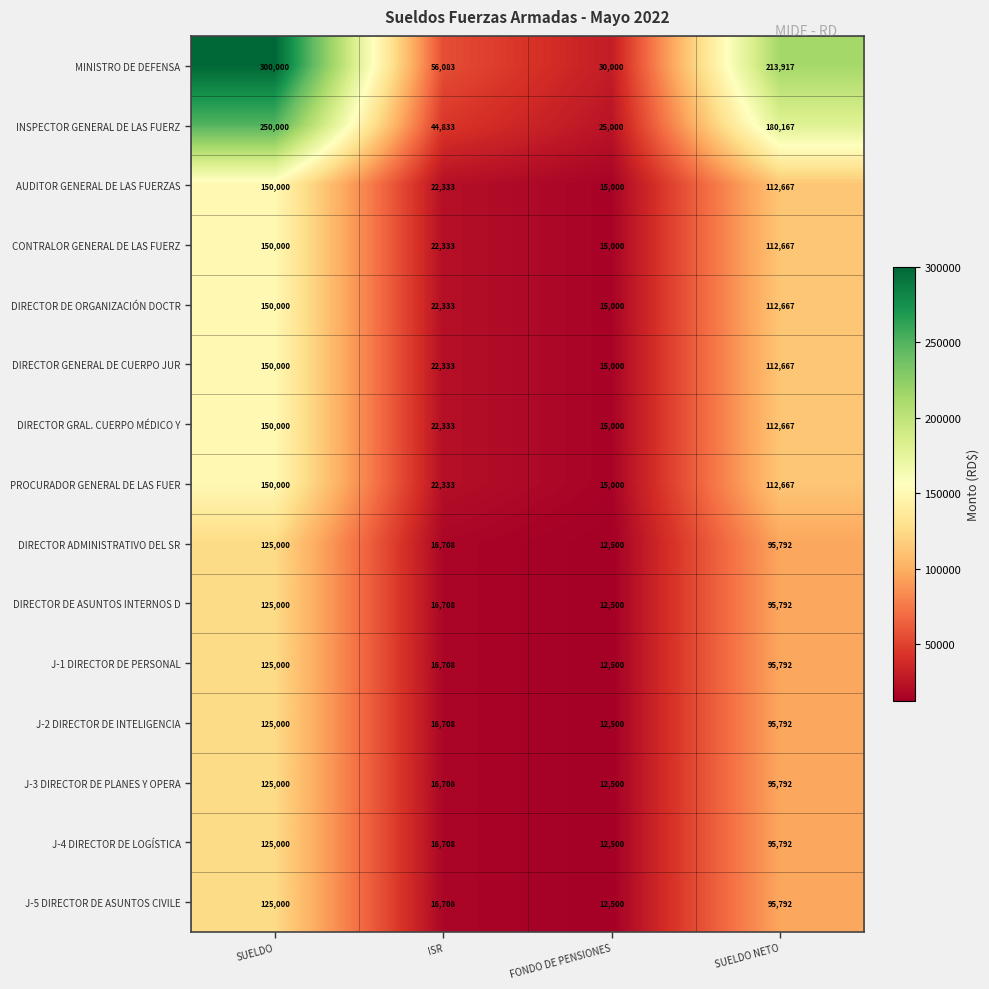

What is the total value across all series at SUELDO?

2325000